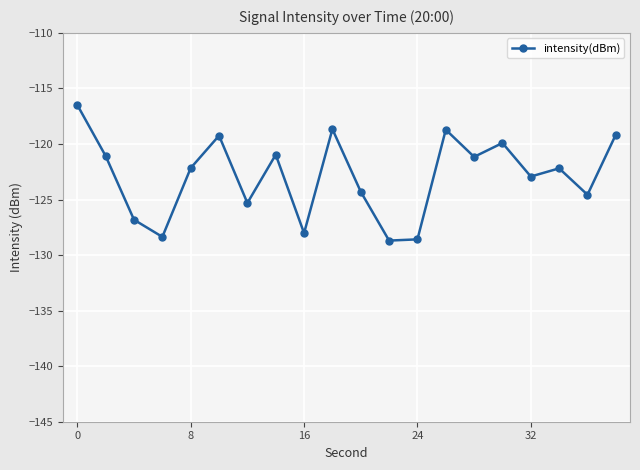

True or false: there are more than 1 points higher than both neighbors.

True